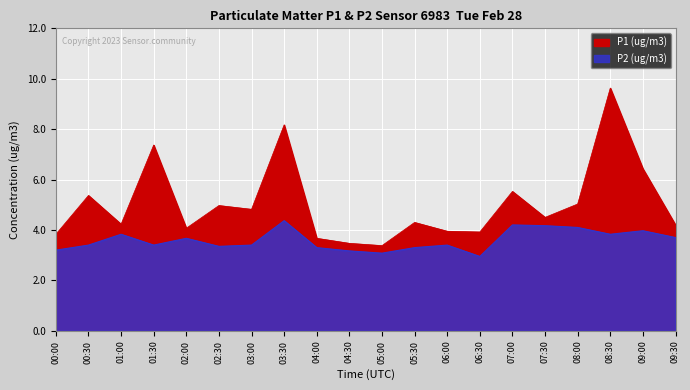

At which category is the sum across all series the highest?

08:30